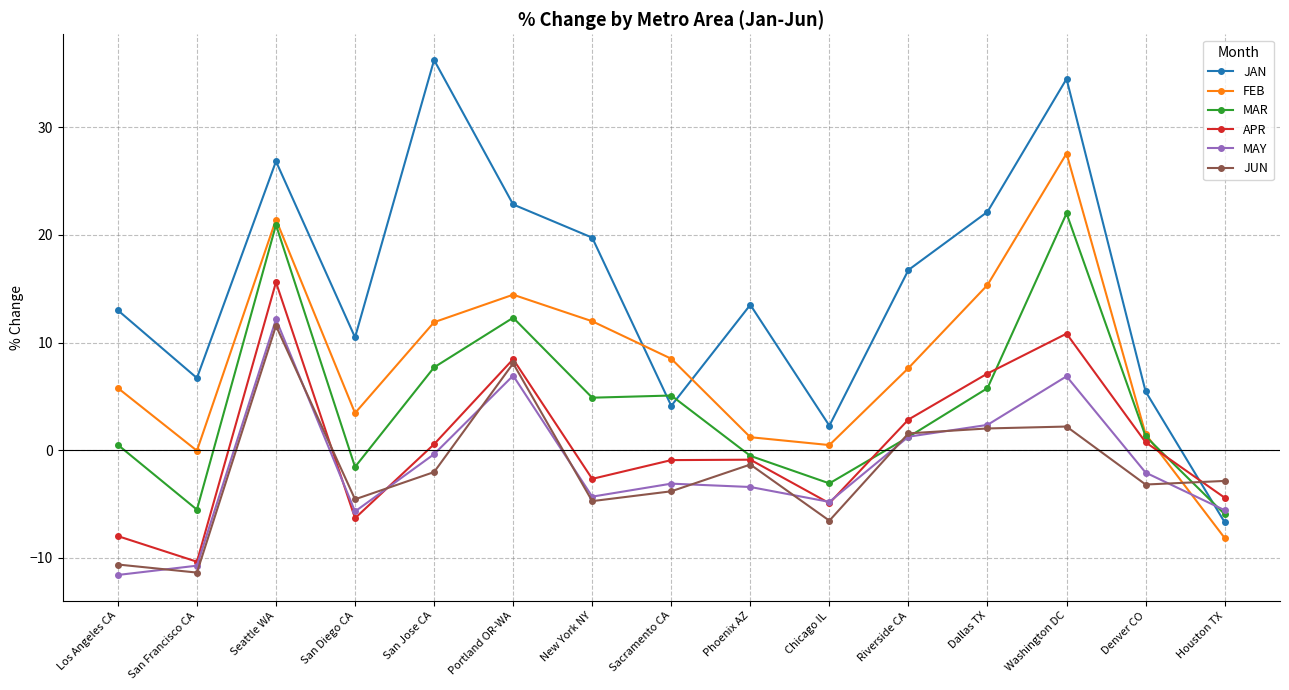

What are all the series names shown in the legend?

JAN, FEB, MAR, APR, MAY, JUN